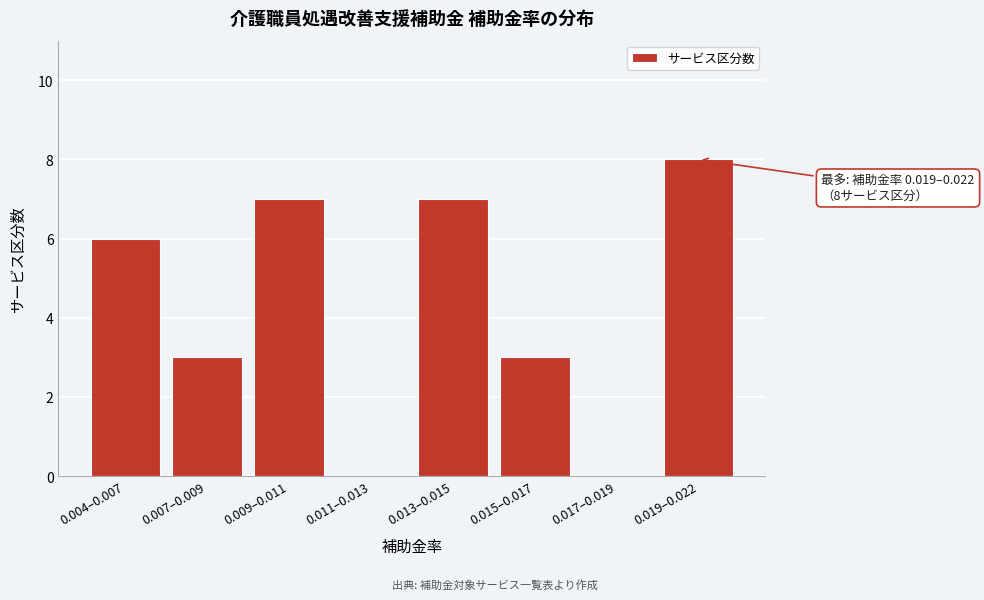

Reading left to right, what are all the values shown in this chart?

0.004–0.007=6	0.007–0.009=3	0.009–0.011=7	0.011–0.013=0	0.013–0.015=7	0.015–0.017=3	0.017–0.019=0	0.019–0.022=8